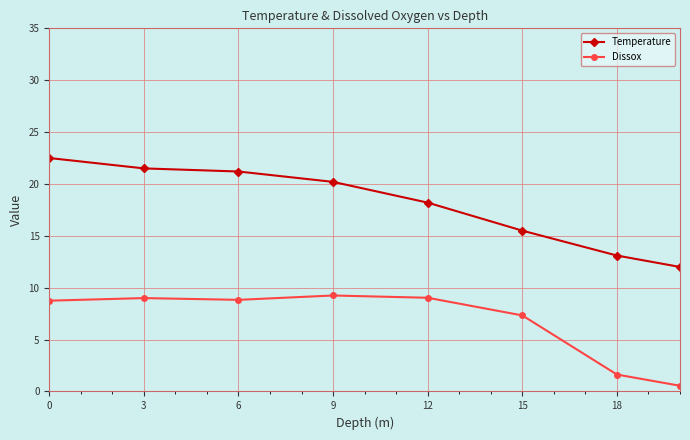

What is the maximum value shown in the chart?

22.5